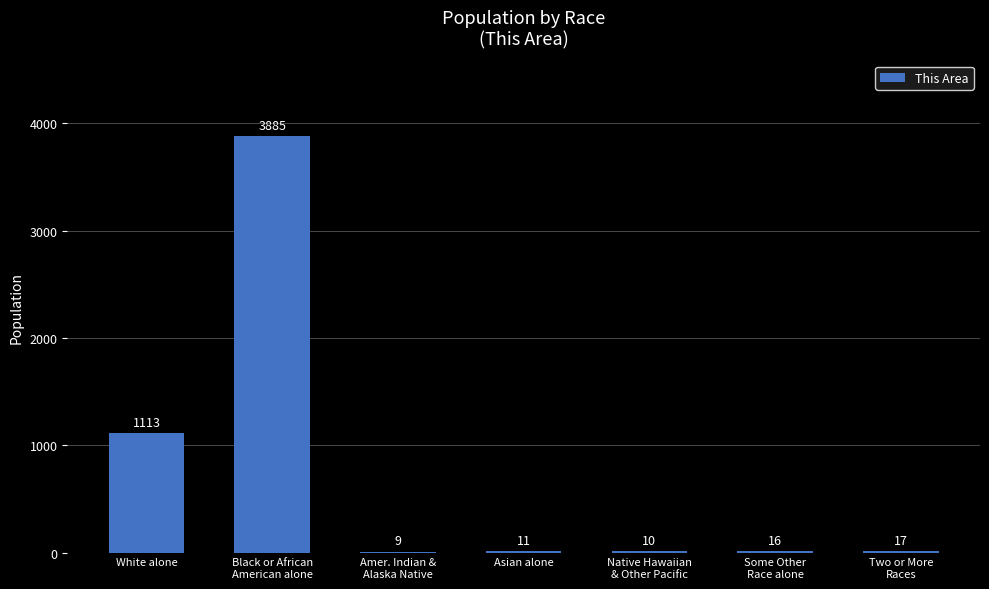

Which has a higher value, Some Other
Race alone or Asian alone?

Some Other
Race alone